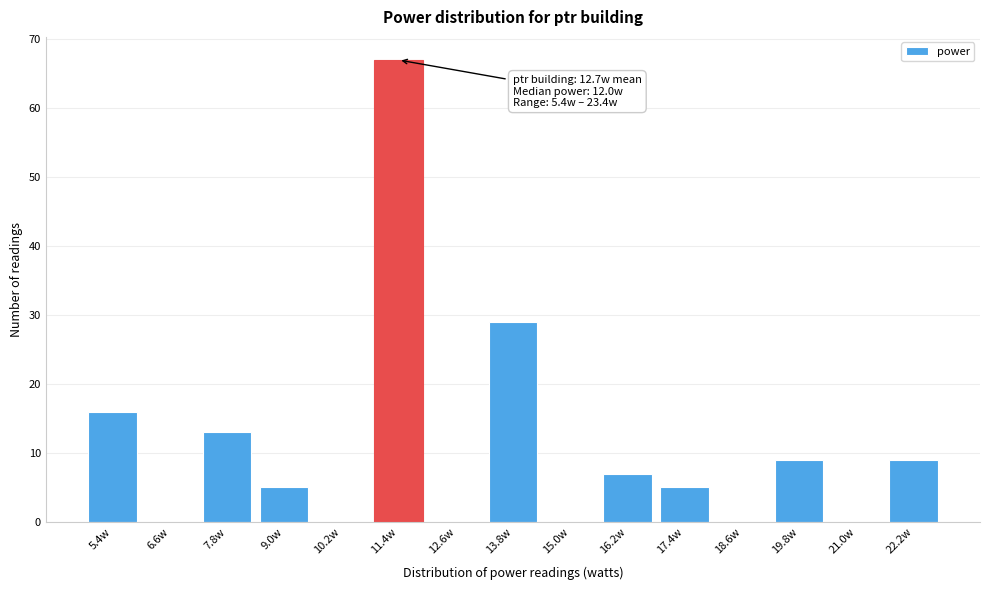

Reading left to right, transcribe all the data shown in this chart.

5.4w=16	6.6w=0	7.8w=13	9.0w=5	10.2w=0	11.4w=67	12.6w=0	13.8w=29	15.0w=0	16.2w=7	17.4w=5	18.6w=0	19.8w=9	21.0w=0	22.2w=9